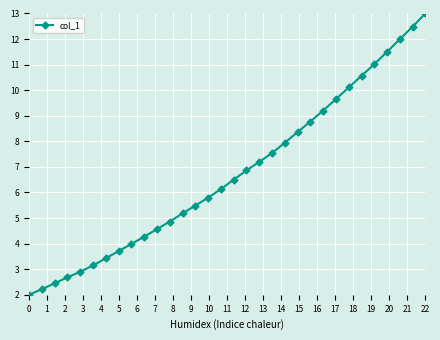

What is the difference between the second highest and second lowest values?

10.3